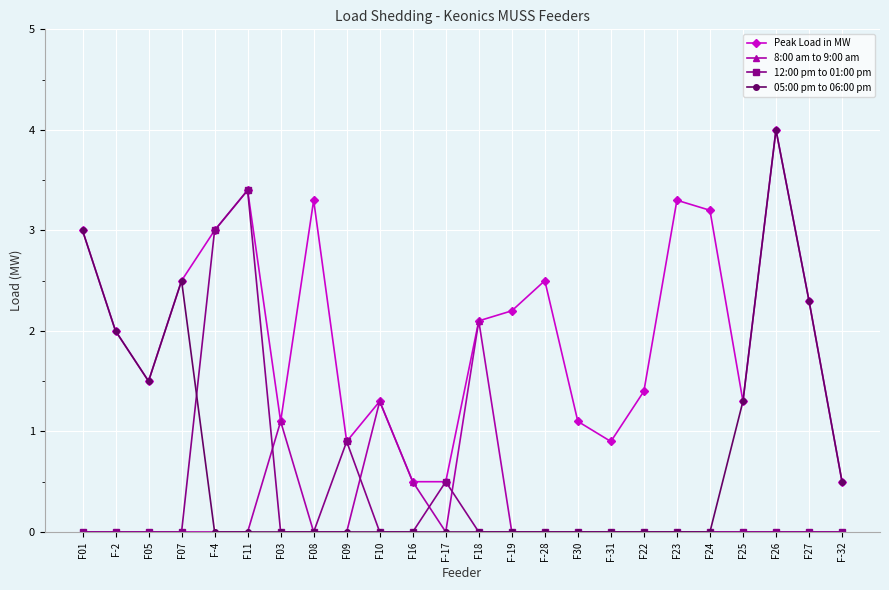

What position from the right is F-31?

8